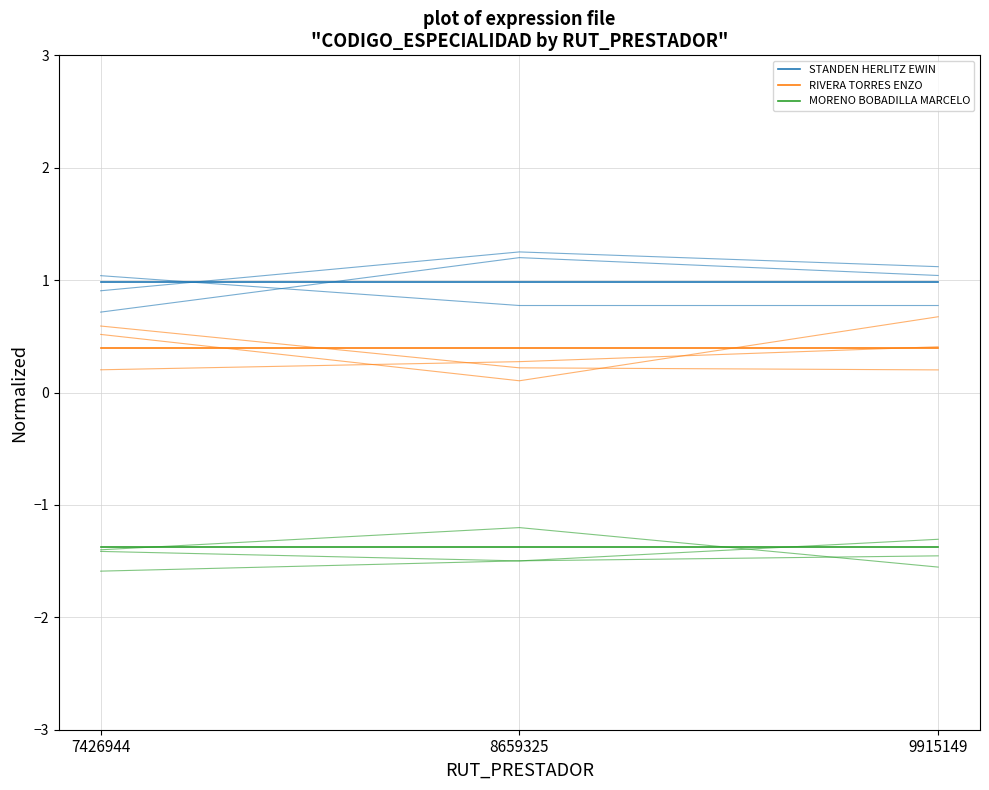

How many RIVERA TORRES ENZO_var values are between 0 and 1?

3